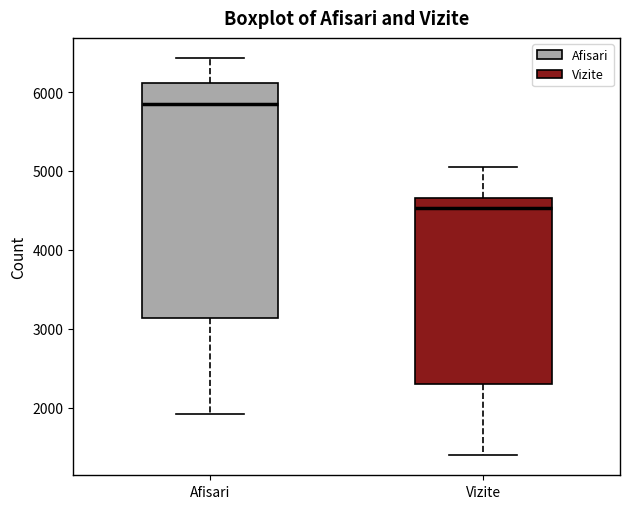

Comparing the boxes themselves (not the whiskers), which one is the tallest?

Afisari